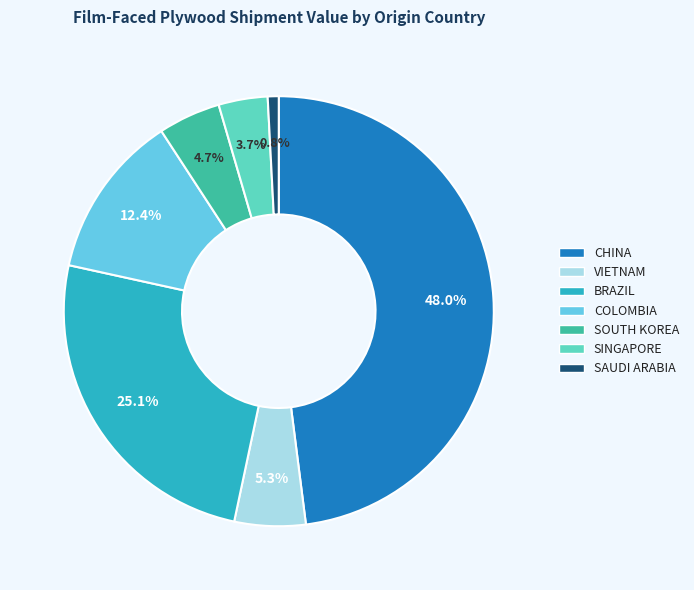

Is the sum of CHINA and SINGAPORE greater than half?

Yes